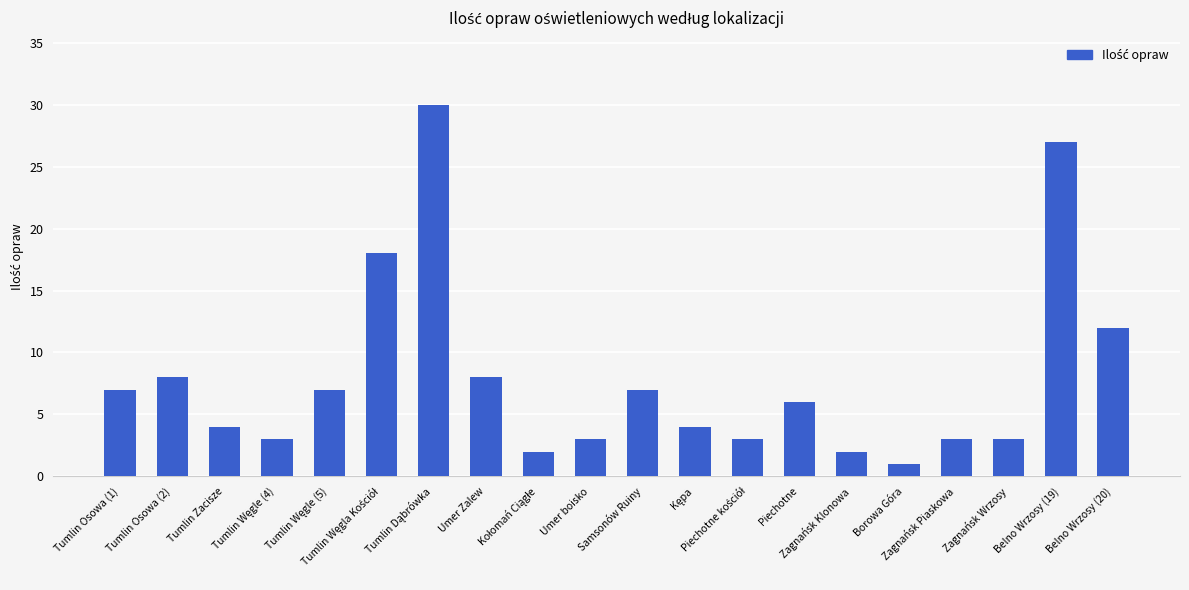

What is the average value?

8